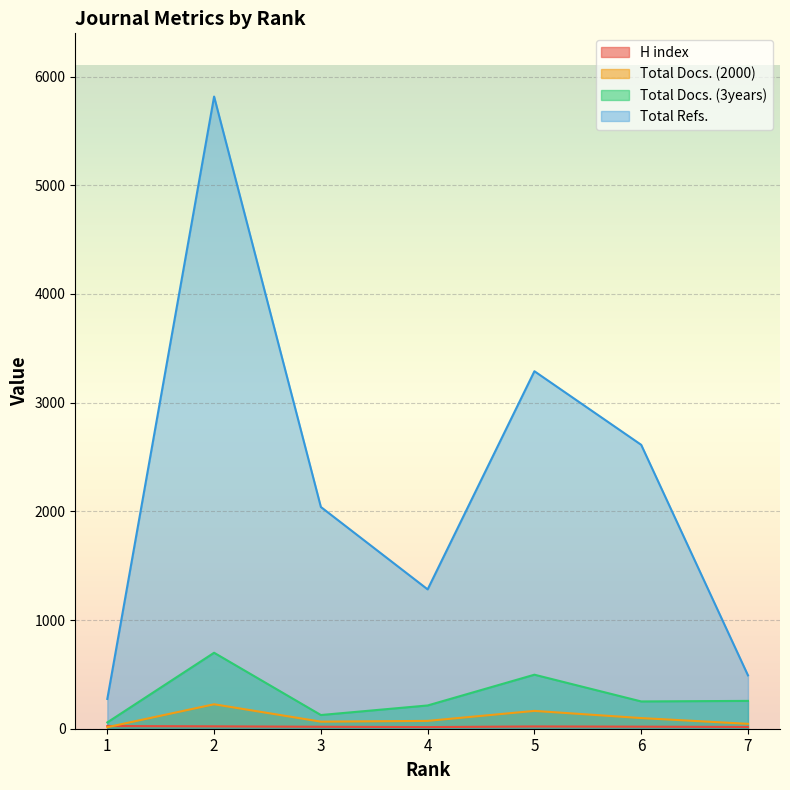

At which label is Total Docs. (2000) closest to 119?

6